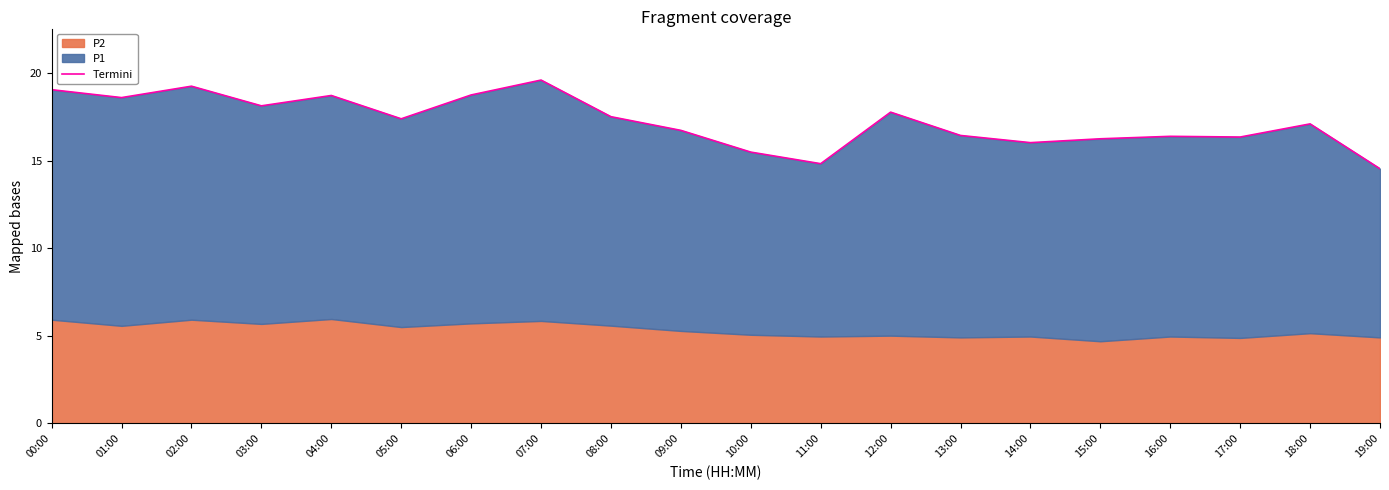

What is the approximate value at 06:00?

18.7